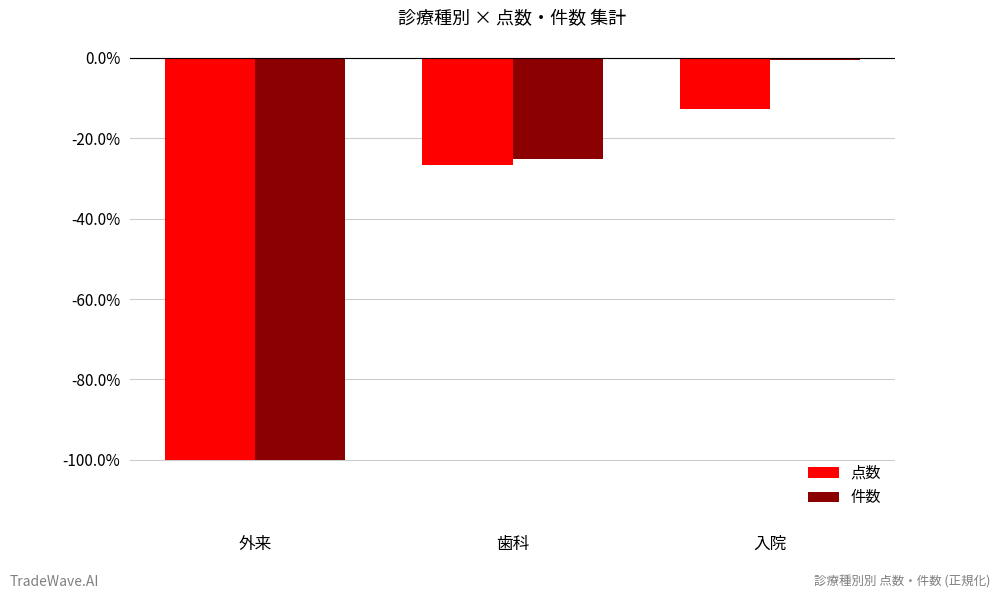

List the series in order of their peak value, highest first.

件数, 点数